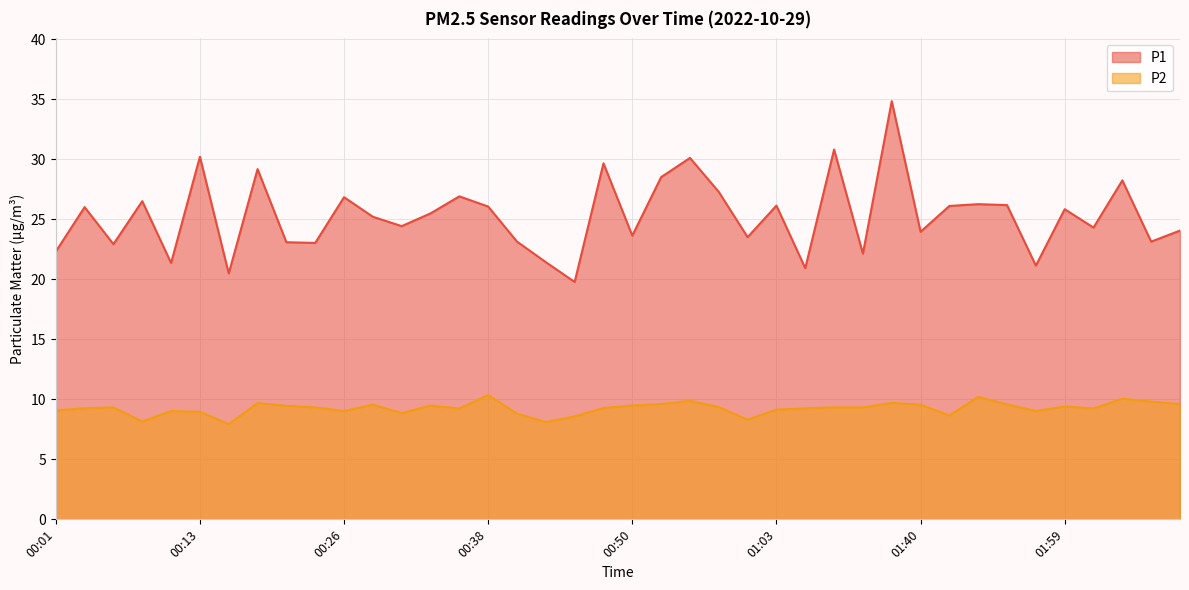

How many lines are shown in the chart?

2